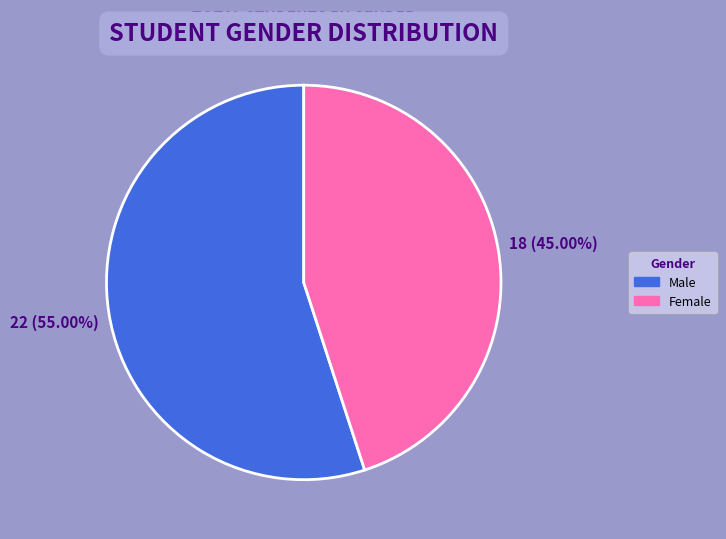

To the nearest percent, what portion does Male represent?

55%